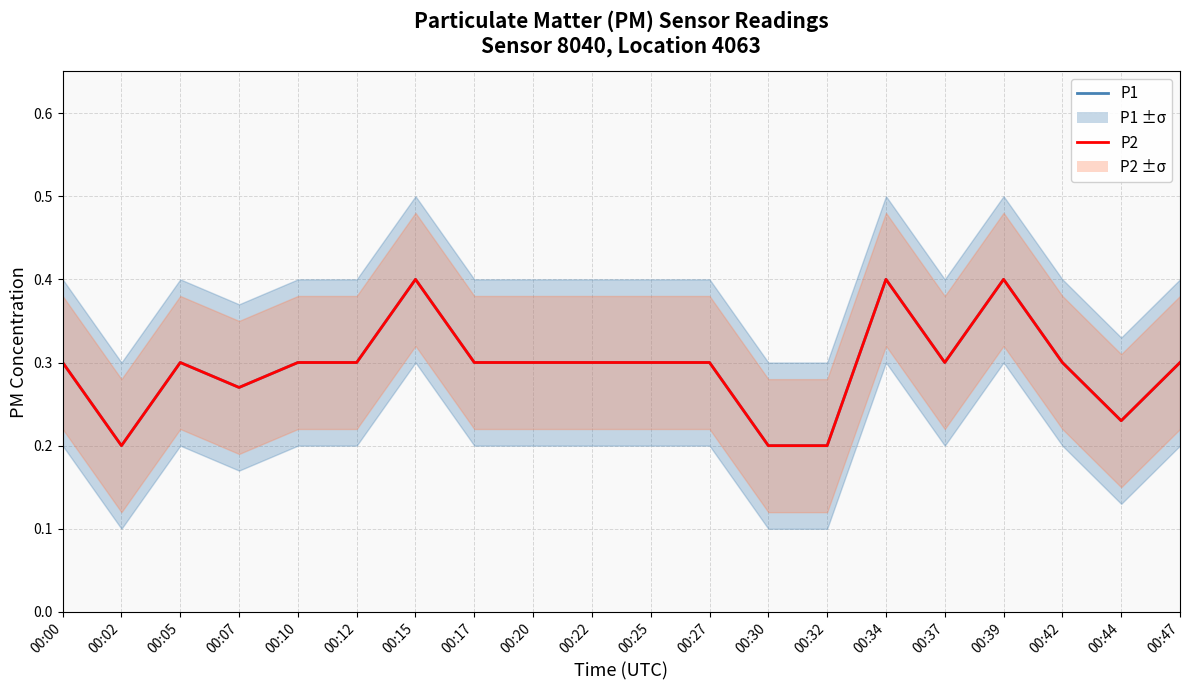

At which label is P2 closest to 0?

00:02